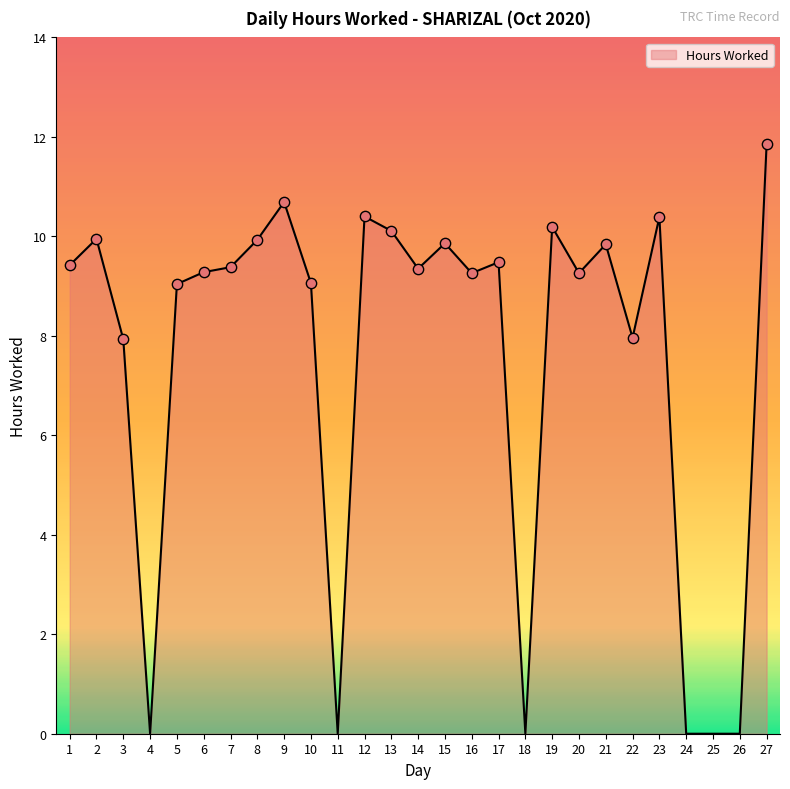

Between 12 and 16, which is larger?

12